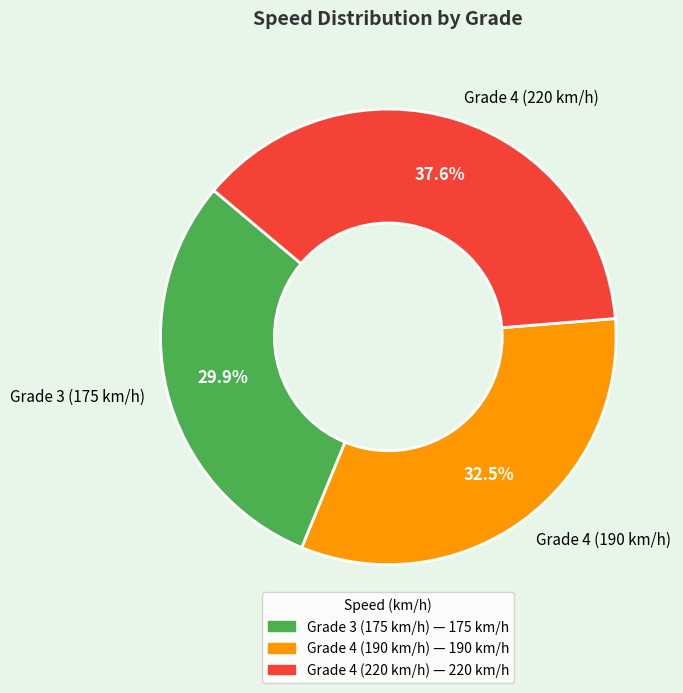

How many slices are in this pie chart?

3